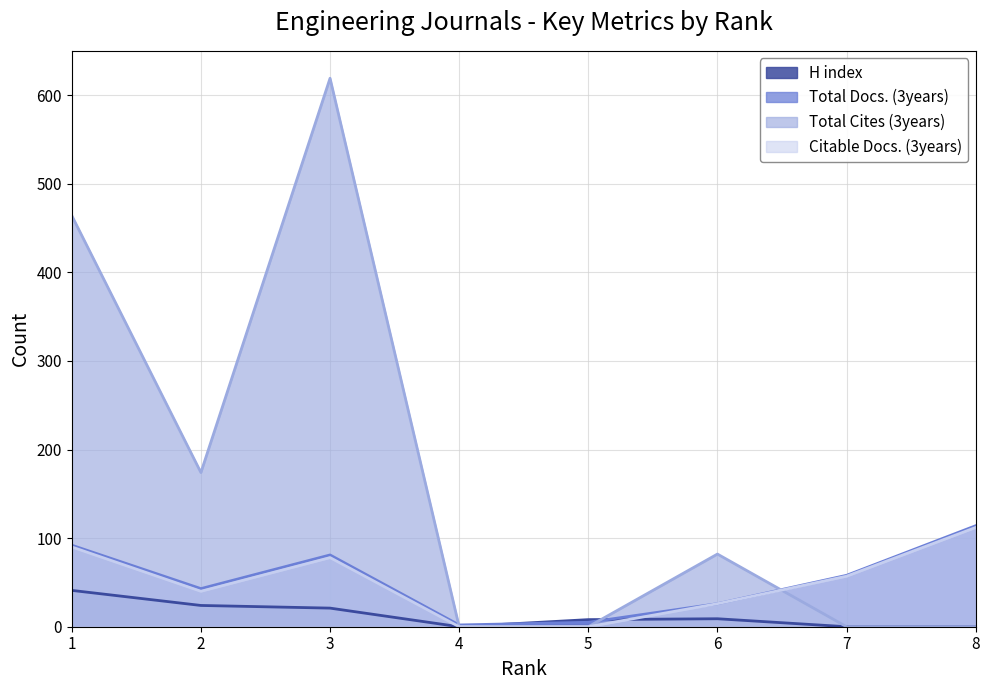

True or false: Total Docs. (3years) has a value of 43 at 2.

True